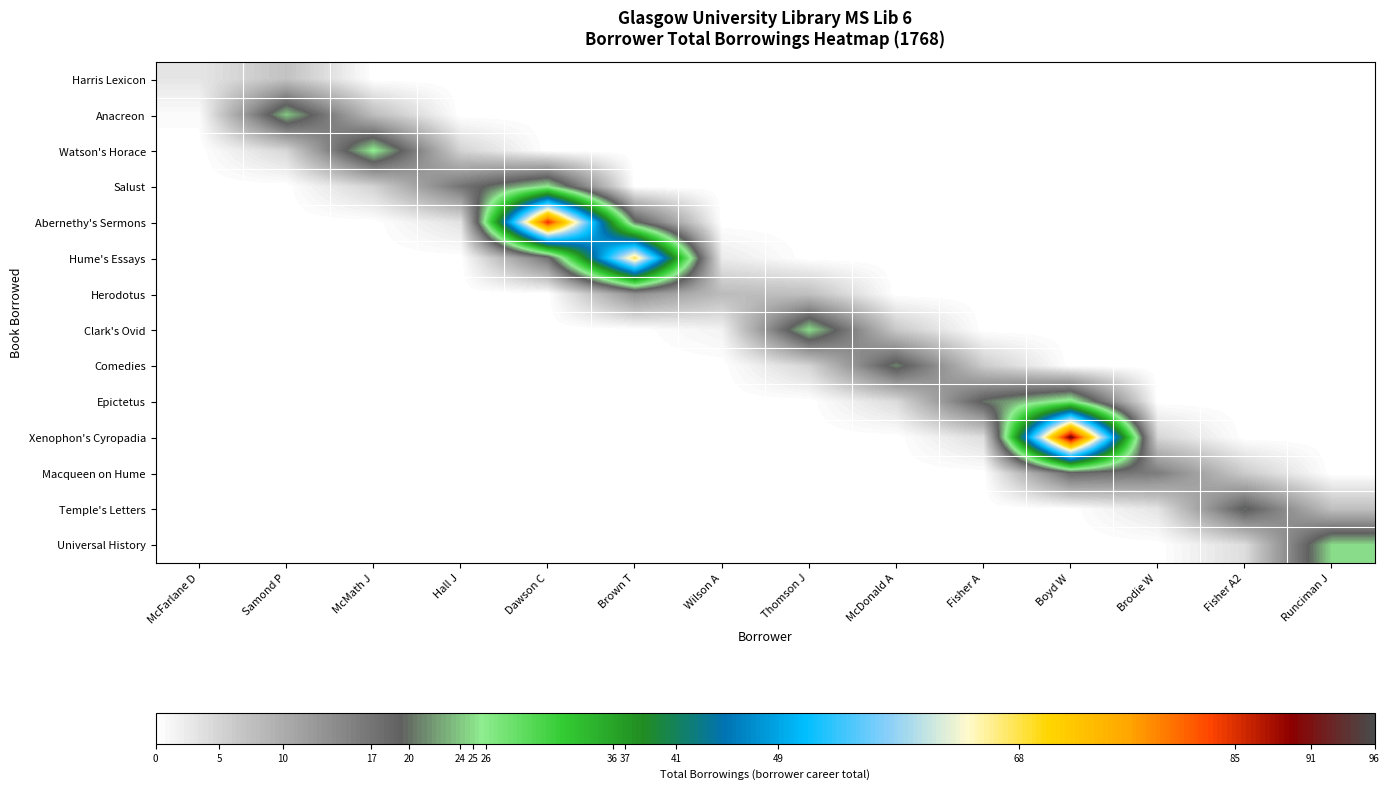

Reading left to right, what are all the values shown in this chart?

Harris Lexicon: McFarlane D=3.0	Samond P=7.2	McMath J=0.0	Hall J=0.0	Dawson C=0.0	Brown T=0.0	Wilson A=0.0	Thomson J=0.0	McDonald A=0.0	Fisher A=0.0	Boyd W=0.0	Brodie W=0.0	Fisher A2=0.0	Runciman J=0.0
Anacreon: McFarlane D=0.6	Samond P=24.0	McMath J=7.8	Hall J=0.0	Dawson C=0.0	Brown T=0.0	Wilson A=0.0	Thomson J=0.0	McDonald A=0.0	Fisher A=0.0	Boyd W=0.0	Brodie W=0.0	Fisher A2=0.0	Runciman J=0.0
Watson's Horace: McFarlane D=0.0	Samond P=4.8	McMath J=26.0	Hall J=5.1	Dawson C=0.0	Brown T=0.0	Wilson A=0.0	Thomson J=0.0	McDonald A=0.0	Fisher A=0.0	Boyd W=0.0	Brodie W=0.0	Fisher A2=0.0	Runciman J=0.0
Salust: McFarlane D=0.0	Samond P=0.0	McMath J=5.2	Hall J=17.0	Dawson C=25.5	Brown T=0.0	Wilson A=0.0	Thomson J=0.0	McDonald A=0.0	Fisher A=0.0	Boyd W=0.0	Brodie W=0.0	Fisher A2=0.0	Runciman J=0.0
Abernethy's Sermons: McFarlane D=0.0	Samond P=0.0	McMath J=0.0	Hall J=3.4	Dawson C=85.0	Brown T=20.4	Wilson A=0.0	Thomson J=0.0	McDonald A=0.0	Fisher A=0.0	Boyd W=0.0	Brodie W=0.0	Fisher A2=0.0	Runciman J=0.0
Hume's Essays: McFarlane D=0.0	Samond P=0.0	McMath J=0.0	Hall J=0.0	Dawson C=17.0	Brown T=68.0	Wilson A=2.4	Thomson J=0.0	McDonald A=0.0	Fisher A=0.0	Boyd W=0.0	Brodie W=0.0	Fisher A2=0.0	Runciman J=0.0
Herodotus: McFarlane D=0.0	Samond P=0.0	McMath J=0.0	Hall J=0.0	Dawson C=0.0	Brown T=13.6	Wilson A=8.0	Thomson J=7.5	McDonald A=0.0	Fisher A=0.0	Boyd W=0.0	Brodie W=0.0	Fisher A2=0.0	Runciman J=0.0
Clark's Ovid: McFarlane D=0.0	Samond P=0.0	McMath J=0.0	Hall J=0.0	Dawson C=0.0	Brown T=0.0	Wilson A=1.6	Thomson J=25.0	McDonald A=6.3	Fisher A=0.0	Boyd W=0.0	Brodie W=0.0	Fisher A2=0.0	Runciman J=0.0
Comedies: McFarlane D=0.0	Samond P=0.0	McMath J=0.0	Hall J=0.0	Dawson C=0.0	Brown T=0.0	Wilson A=0.0	Thomson J=5.0	McDonald A=21.0	Fisher A=6.0	Boyd W=0.0	Brodie W=0.0	Fisher A2=0.0	Runciman J=0.0
Epictetus: McFarlane D=0.0	Samond P=0.0	McMath J=0.0	Hall J=0.0	Dawson C=0.0	Brown T=0.0	Wilson A=0.0	Thomson J=0.0	McDonald A=4.2	Fisher A=20.0	Boyd W=27.3	Brodie W=0.0	Fisher A2=0.0	Runciman J=0.0
Xenophon's Cyropadia: McFarlane D=0.0	Samond P=0.0	McMath J=0.0	Hall J=0.0	Dawson C=0.0	Brown T=0.0	Wilson A=0.0	Thomson J=0.0	McDonald A=0.0	Fisher A=4.0	Boyd W=91.0	Brodie W=4.8	Fisher A2=0.0	Runciman J=0.0
Macqueen on Hume: McFarlane D=0.0	Samond P=0.0	McMath J=0.0	Hall J=0.0	Dawson C=0.0	Brown T=0.0	Wilson A=0.0	Thomson J=0.0	McDonald A=0.0	Fisher A=0.0	Boyd W=18.2	Brodie W=16.0	Fisher A2=6.0	Runciman J=0.0
Temple's Letters: McFarlane D=0.0	Samond P=0.0	McMath J=0.0	Hall J=0.0	Dawson C=0.0	Brown T=0.0	Wilson A=0.0	Thomson J=0.0	McDonald A=0.0	Fisher A=0.0	Boyd W=0.0	Brodie W=3.2	Fisher A2=20.0	Runciman J=7.5
Universal History: McFarlane D=0.0	Samond P=0.0	McMath J=0.0	Hall J=0.0	Dawson C=0.0	Brown T=0.0	Wilson A=0.0	Thomson J=0.0	McDonald A=0.0	Fisher A=0.0	Boyd W=0.0	Brodie W=0.0	Fisher A2=4.0	Runciman J=25.0